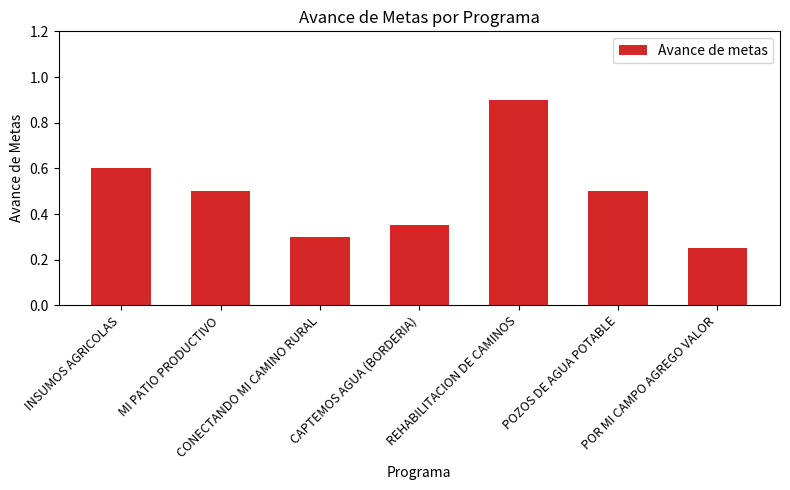

The value at INSUMOS AGRICOLAS is 0.3. True or false?

False